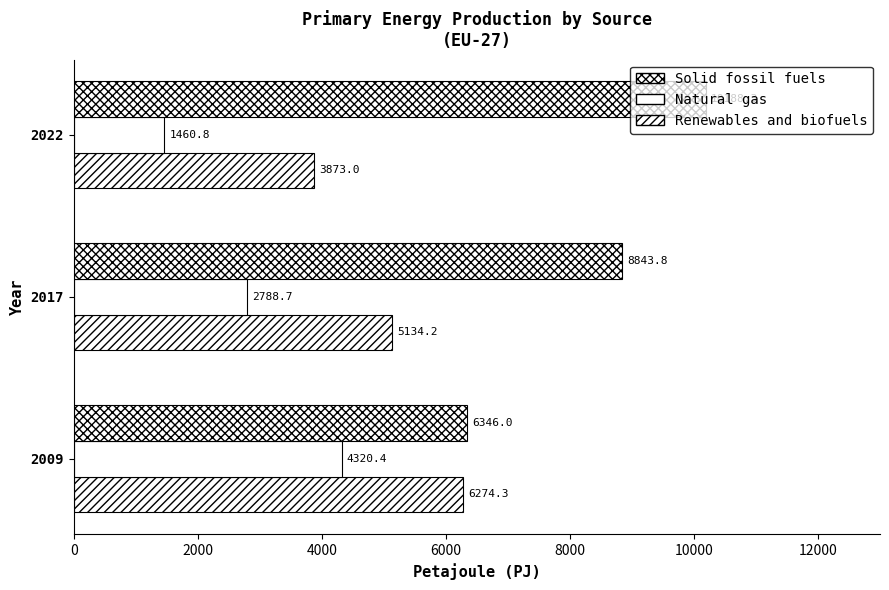

At how many categories does at least one series exceed 2719?

3